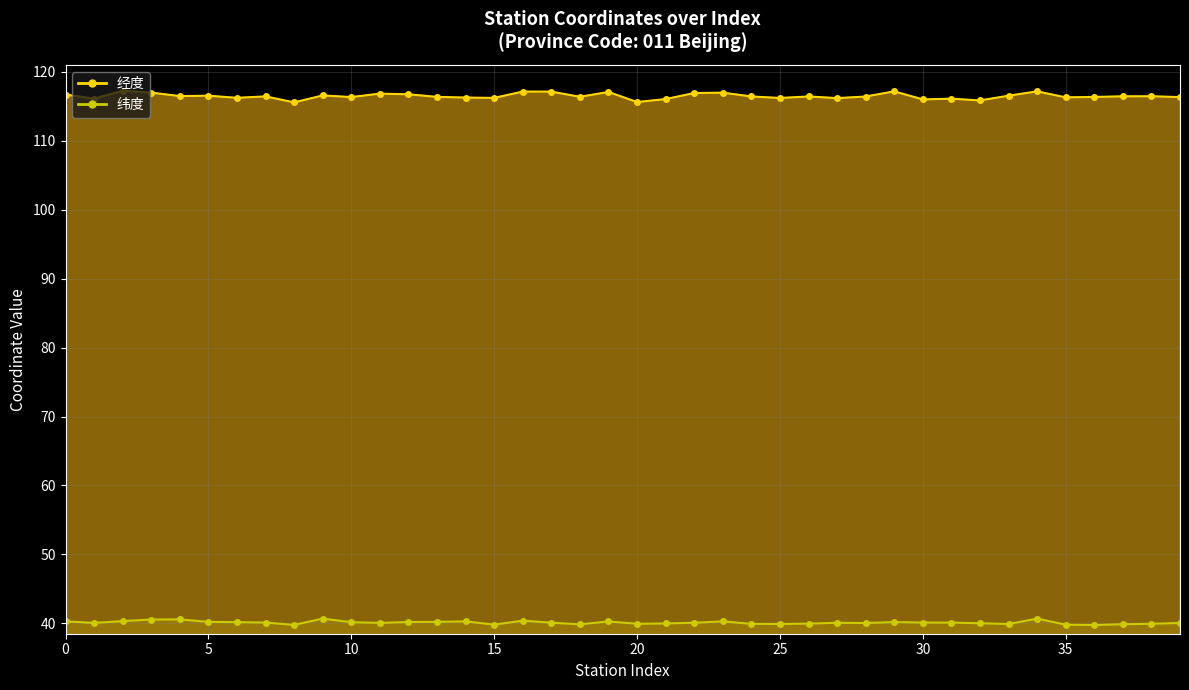

List the series in order of their peak value, highest first.

经度, 纬度